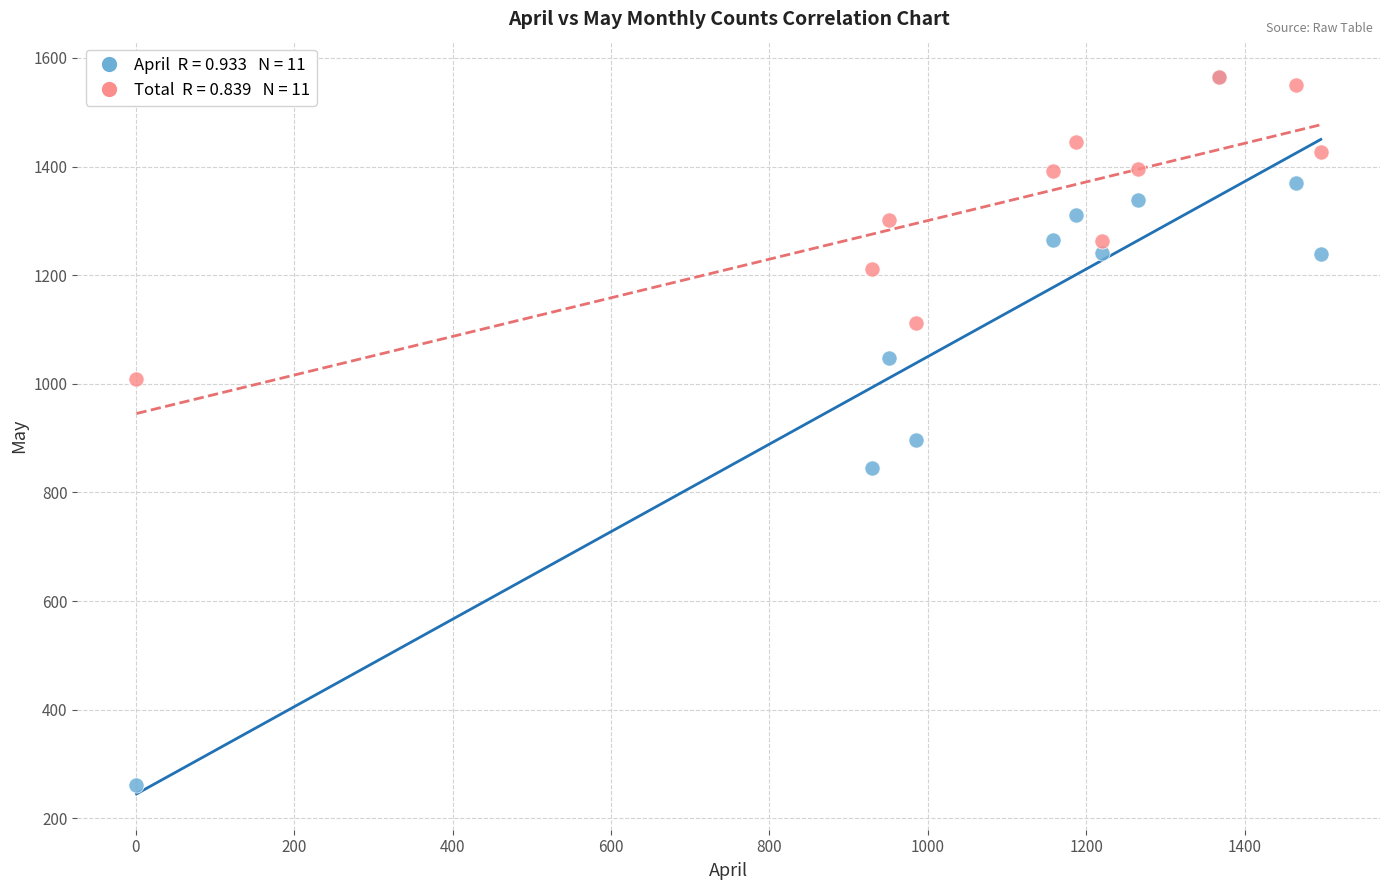

Across all series, what Y value is closest to 913?

896.0